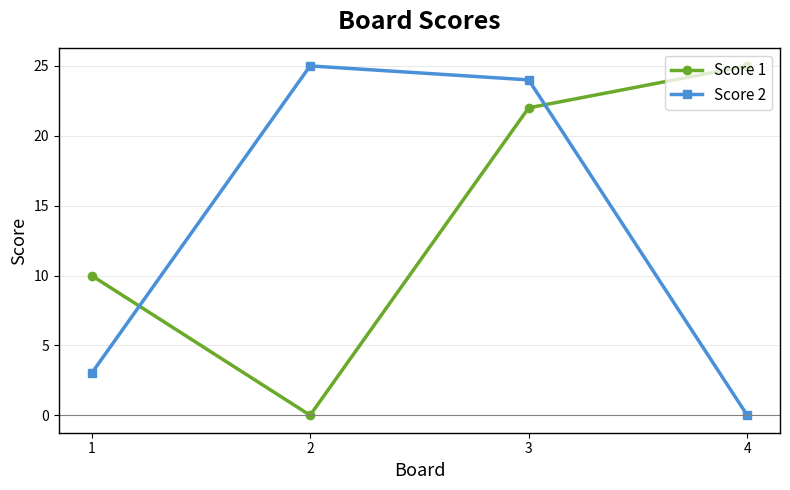

The value of Score 2 at 1 is 1. True or false?

False